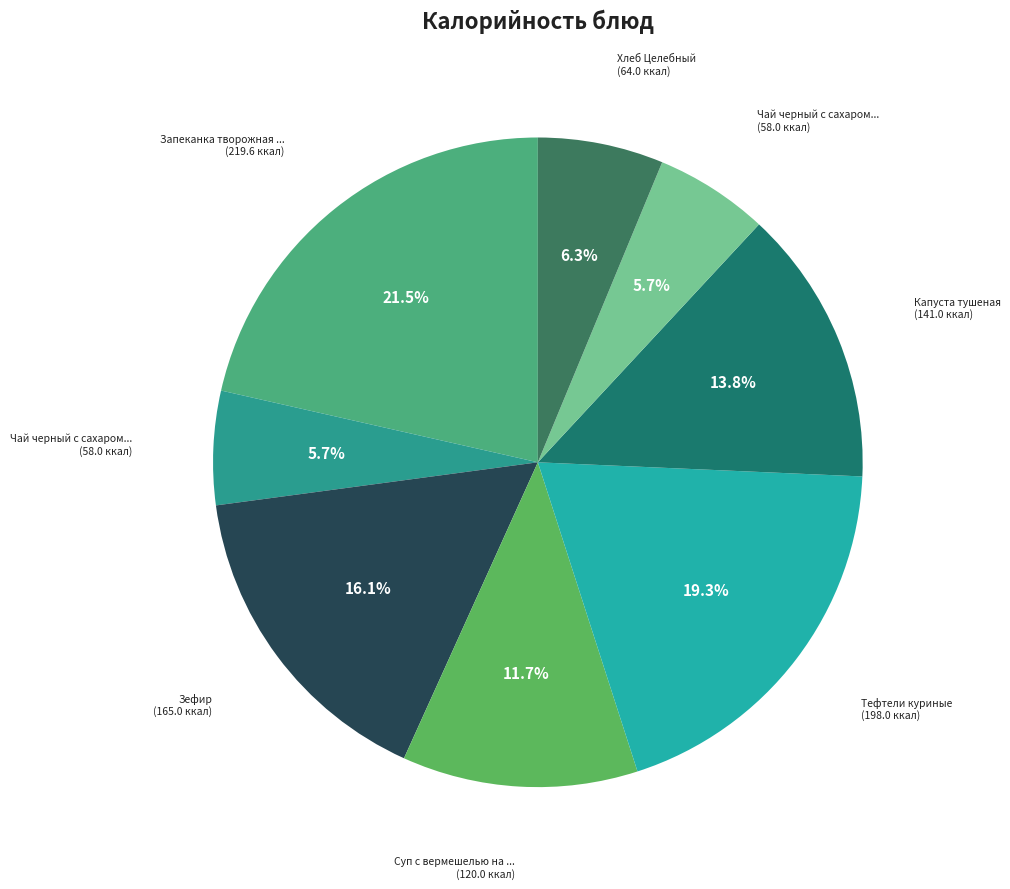

How many slices are in this pie chart?

8